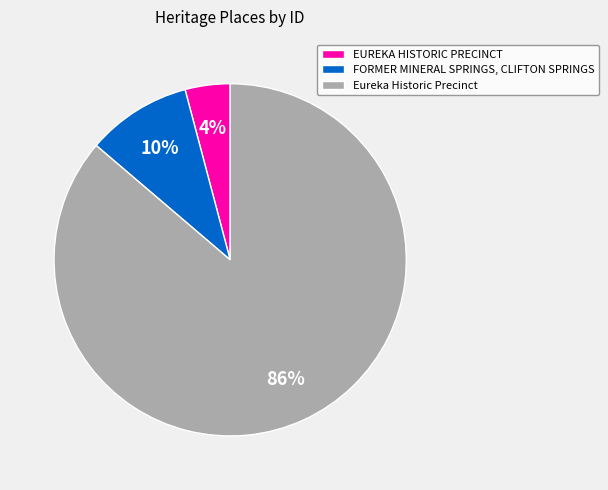

Rank the categories by value from highest to lowest.

Eureka Historic Precinct, FORMER MINERAL SPRINGS, CLIFTON SPRINGS, EUREKA HISTORIC PRECINCT